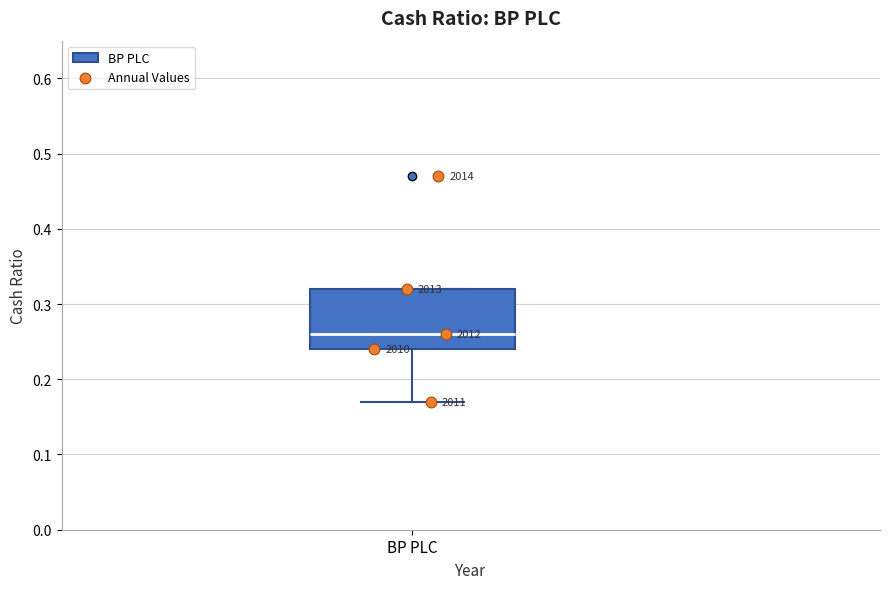

Where is the lower edge of the box for BP PLC on the y-axis? The values are not printed on the chart, so give them approximately, as read against the axis.

0.24